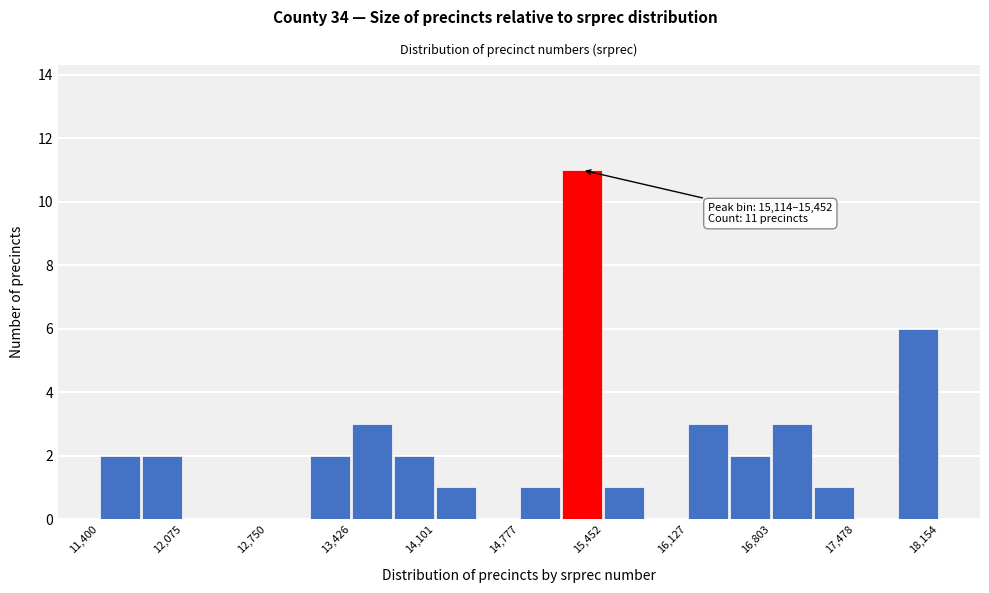

Read against the x-axis, roughly where is the centre of the tallest bar?

15300